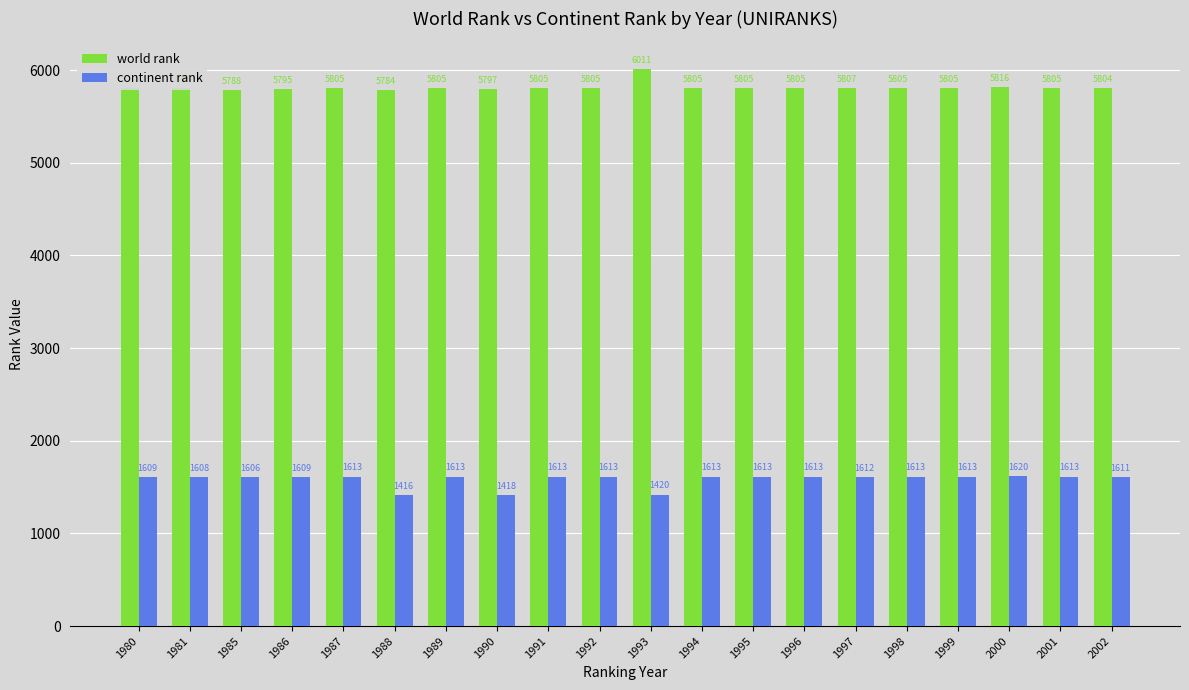

At 1981, list the series in order from smallest to largest.

continent rank, world rank